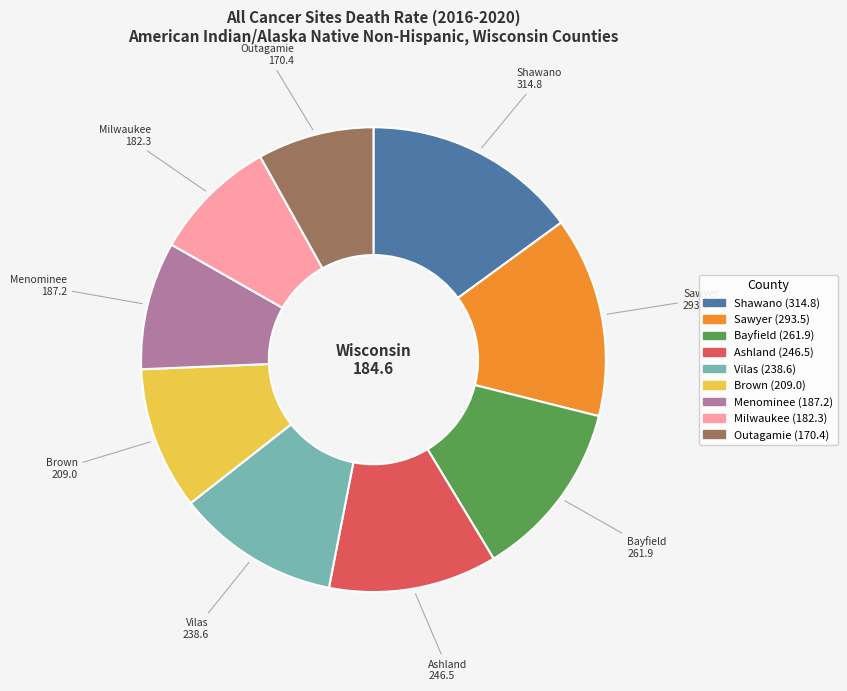

Is there a majority slice in this chart?

No